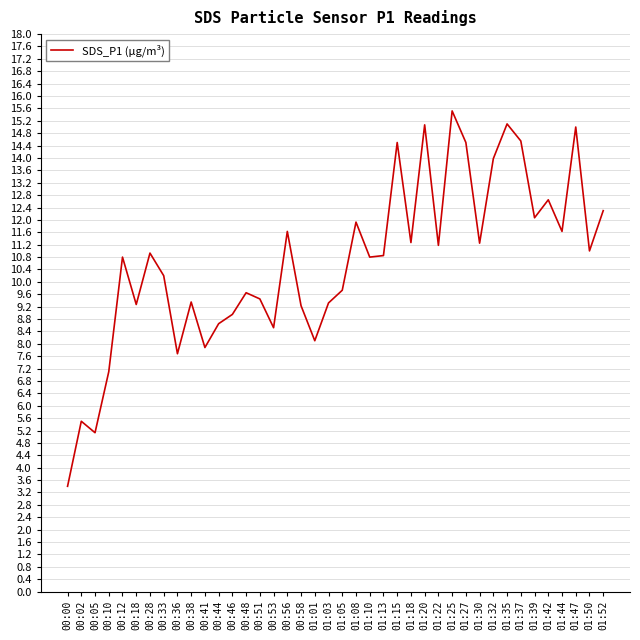

What position from the left is 01:18?

26